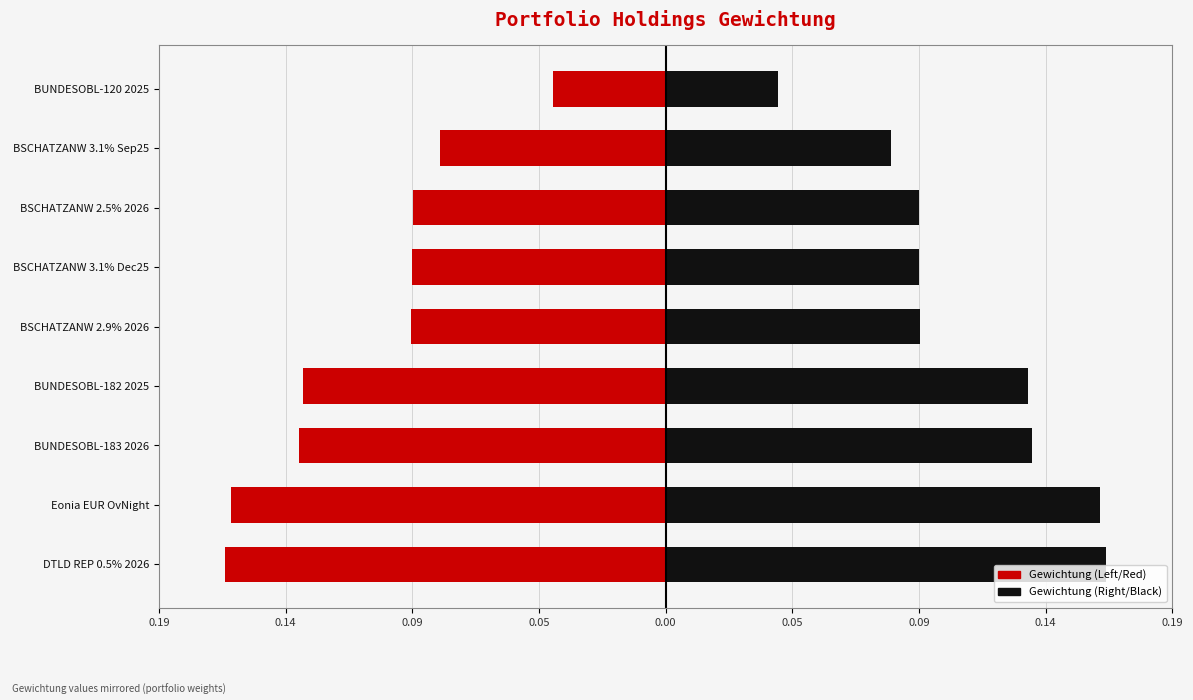

The Gewichtung (Black) series shows 0.1 at BSCHATZANW 3.1% Dec25. True or false?

True